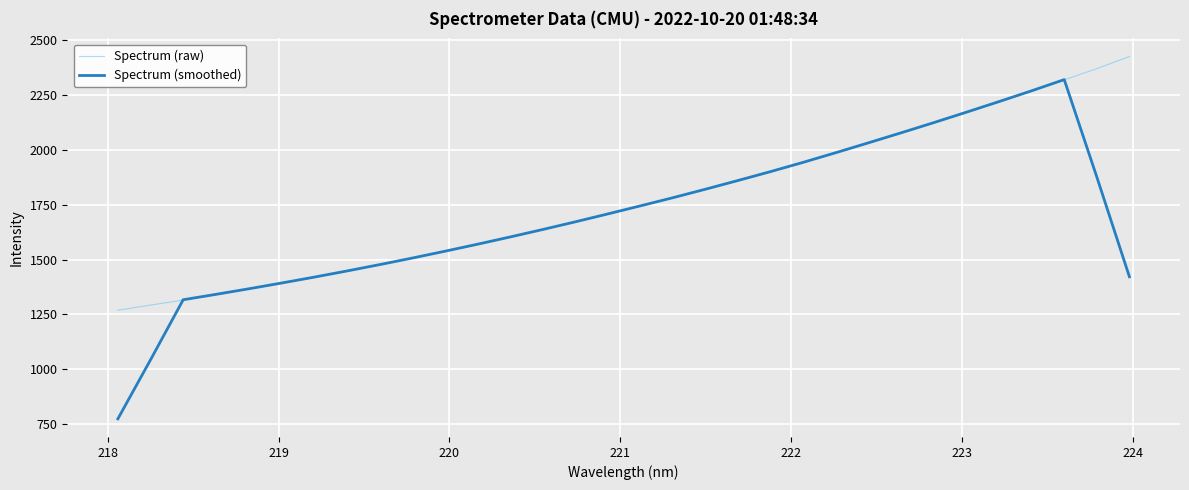

Which series has the widest spread of values?

Spectrum (smoothed)